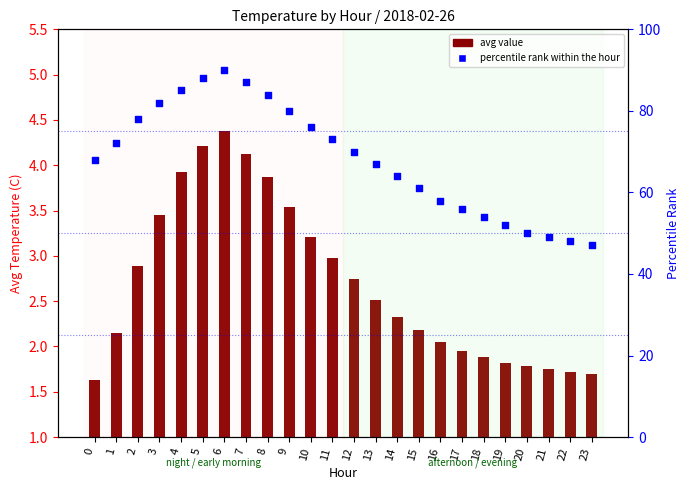

Which series has the largest total across all categories?

percentile rank within the hour